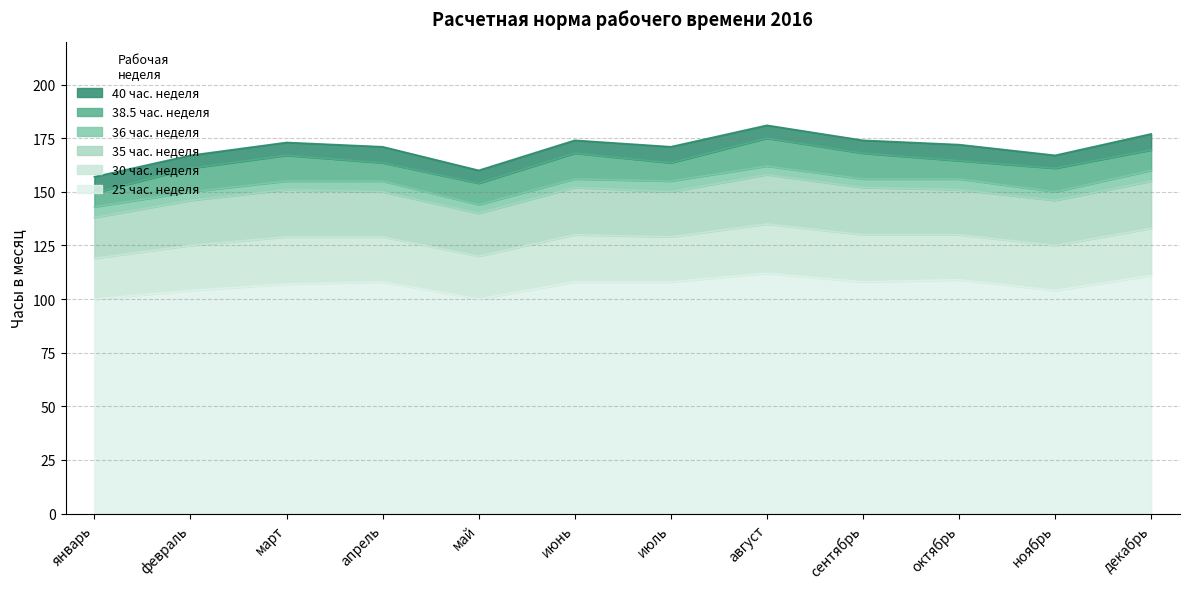

How many values in the 40 час. неделя series are below 172?

6